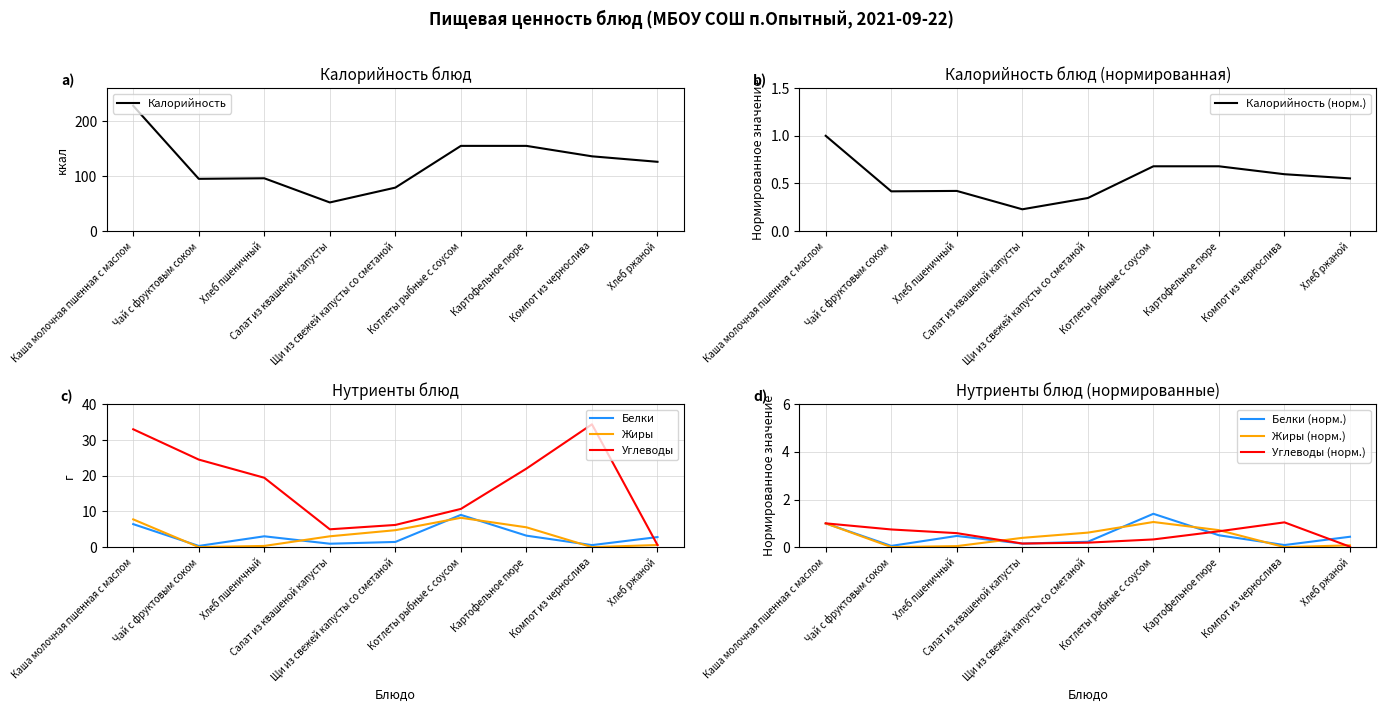

What is the label of the 7th point from the left?

Картофельное пюре